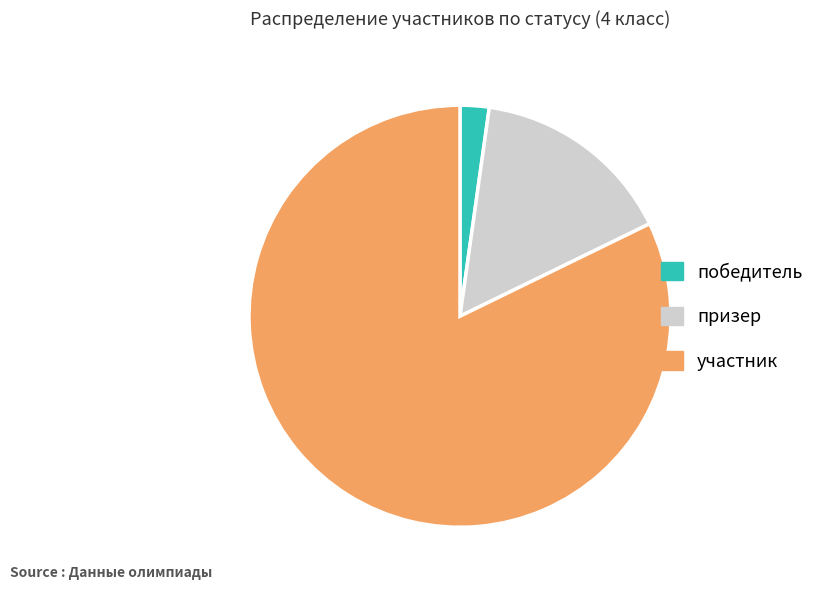

What is the smallest slice in the pie chart?

победитель